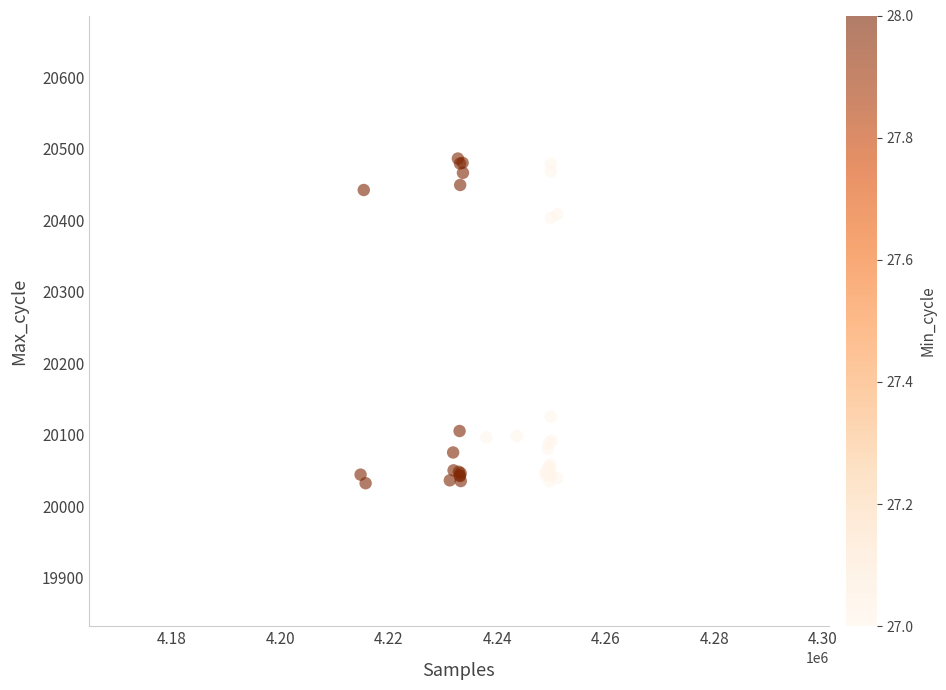

What Y value in the scatter plot is closest to 20259?

20125